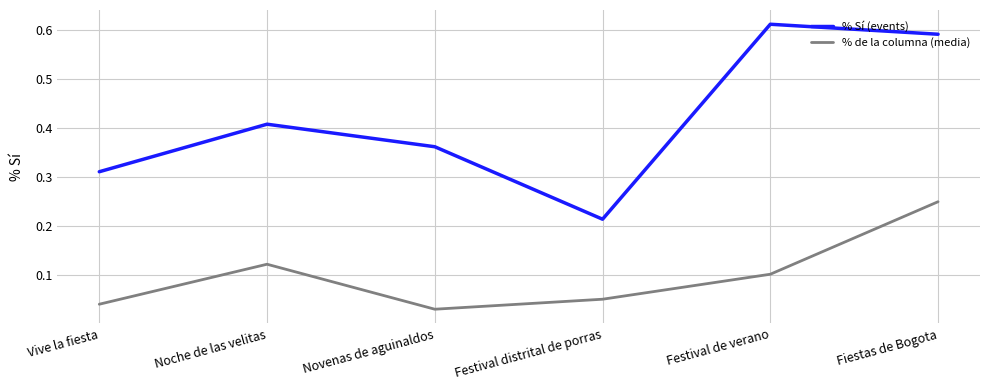

Where is % de la columna (media) nearest to the value 0?

Novenas de aguinaldos